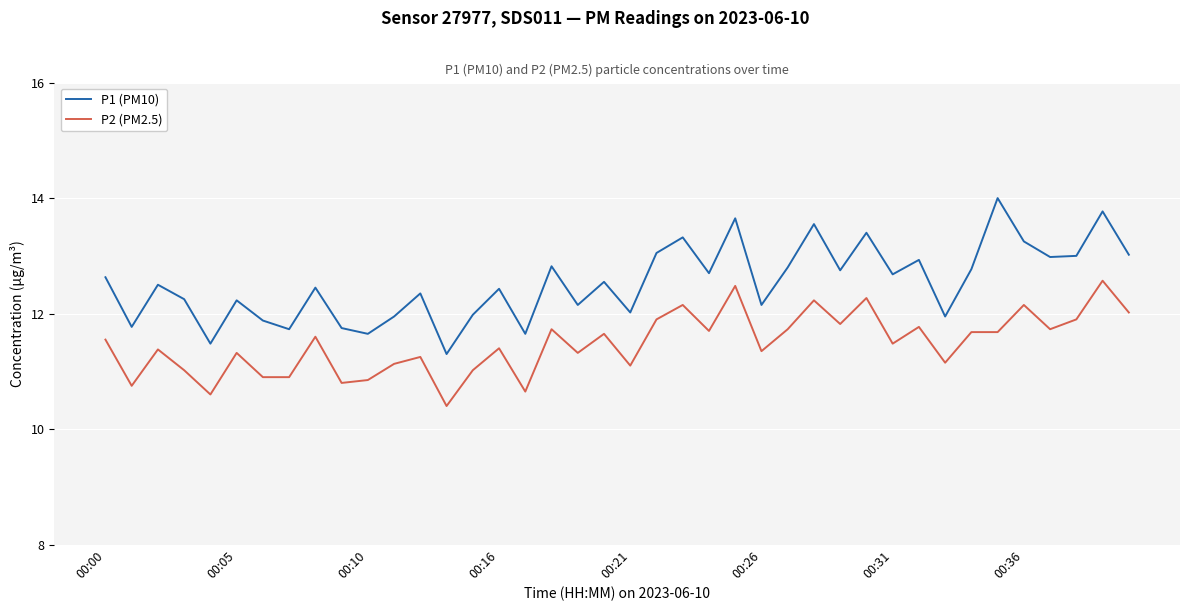

Which series has the largest range (max minus min)?

P1 (PM10)